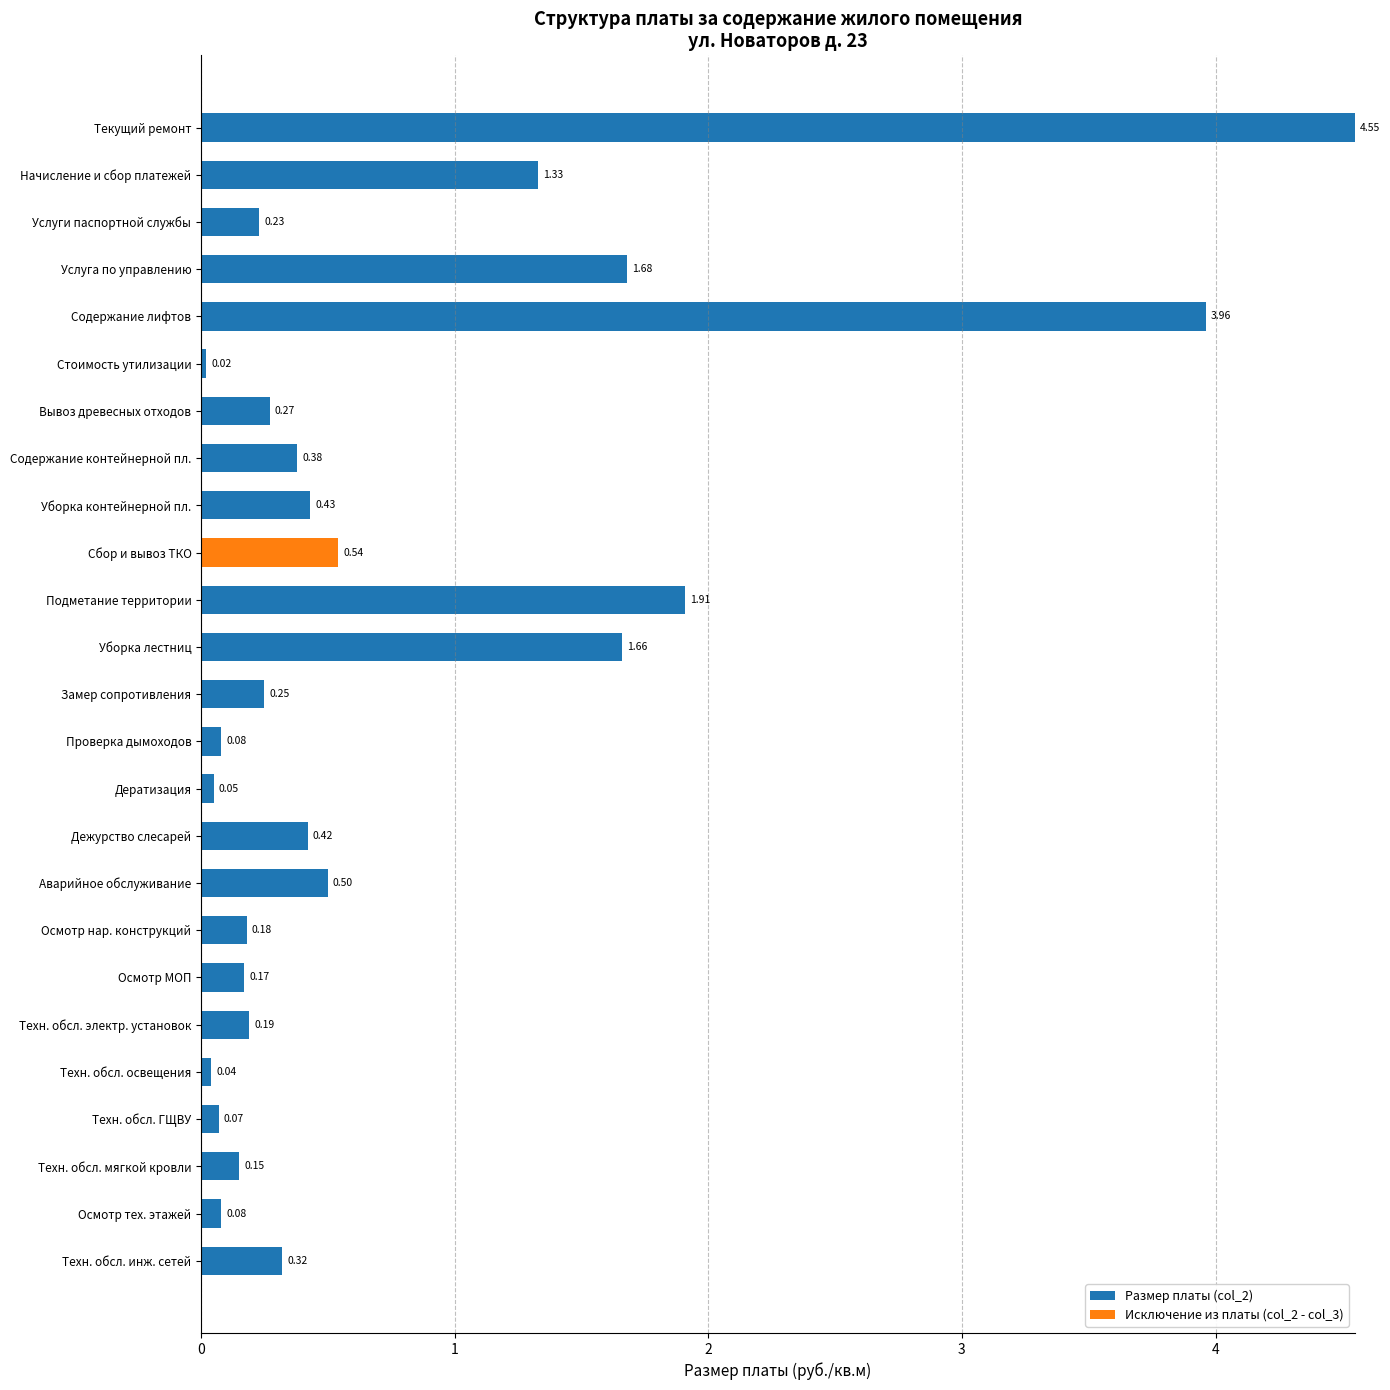

How many values in the Исключение из платы (col_2 - col_3) series exceed 0?

1